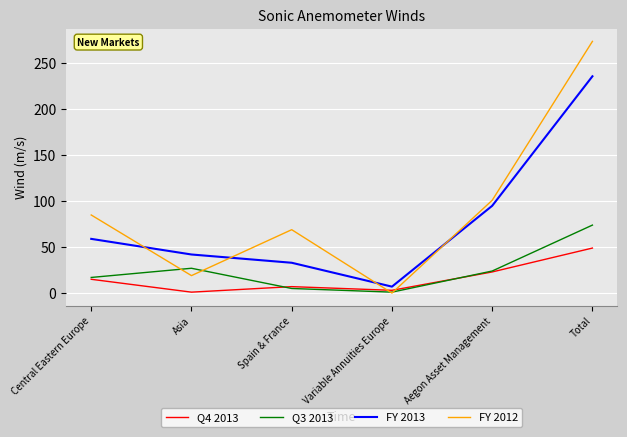

Where is FY 2012 nearest to the value 137?

Aegon Asset Management